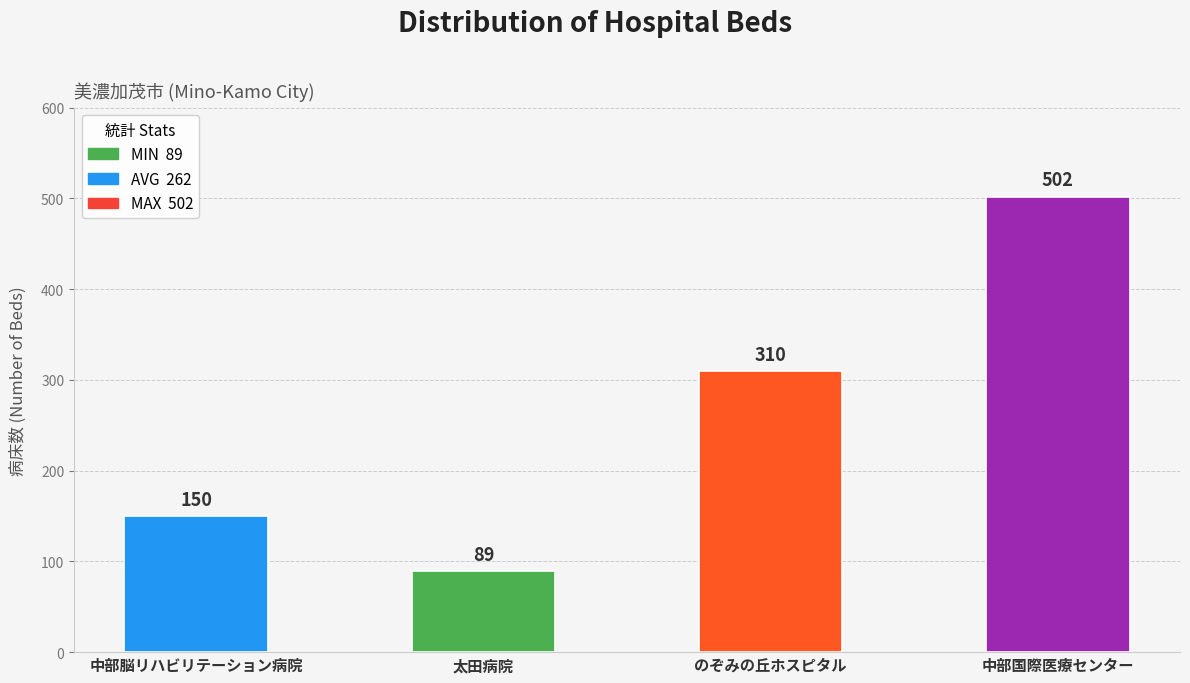

What is the approximate value at のぞみの丘ホスピタル?

310